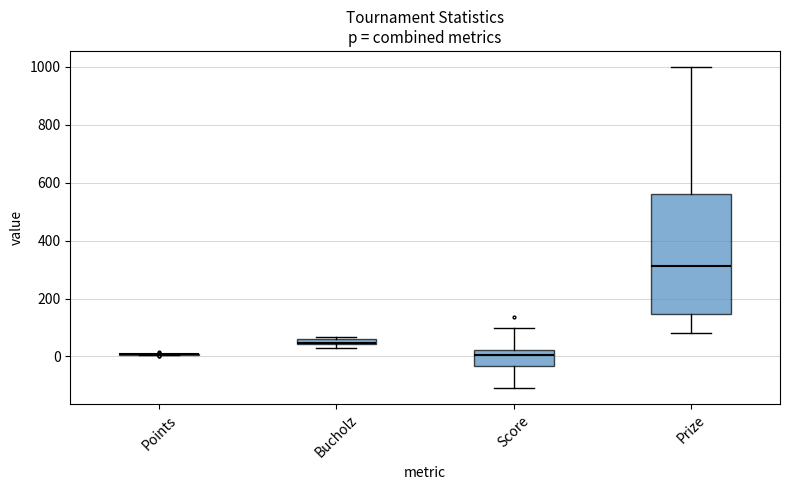

Where is the lower edge of the box for Score on the y-axis? The values are not printed on the chart, so give them approximately, as read against the axis.

-40